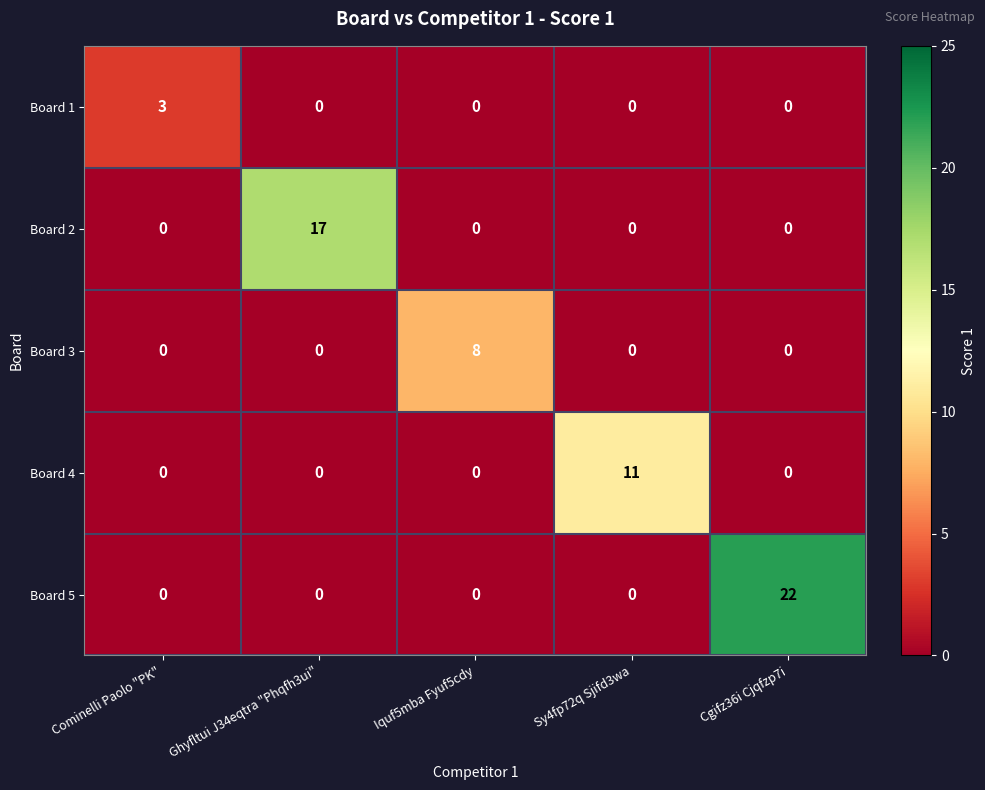

List the series in order of their peak value, lowest first.

Board 1, Board 3, Board 4, Board 2, Board 5